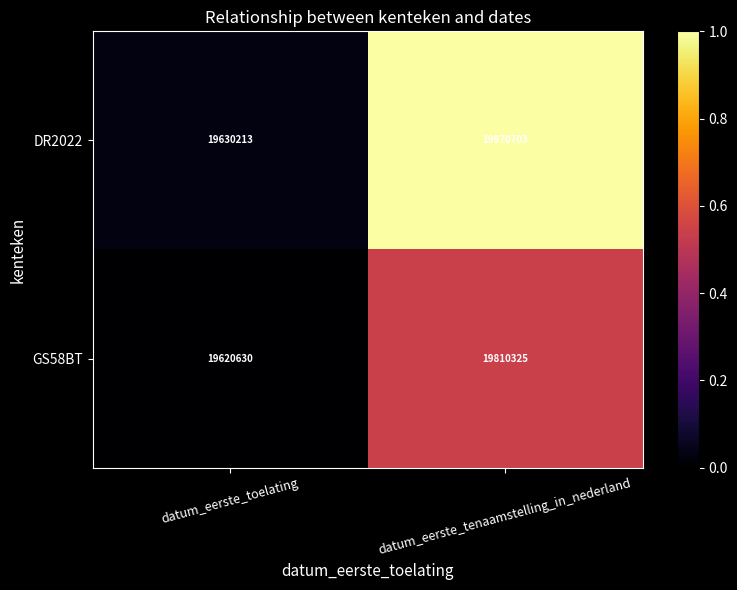

Rank the series by their maximum value, from lowest to highest.

GS58BT, DR2022